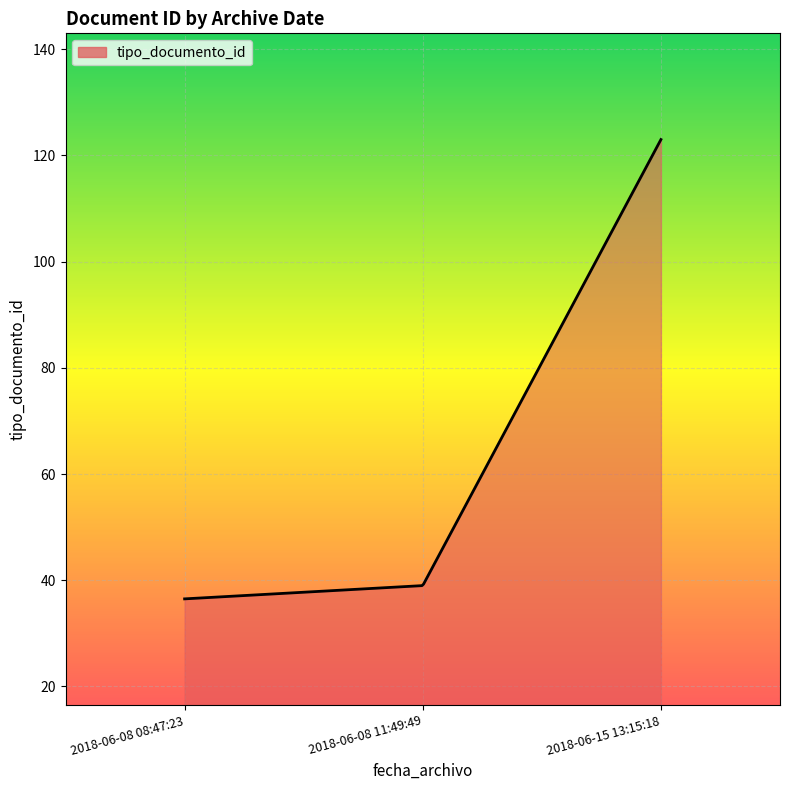

What is the smallest value displayed?

36.5